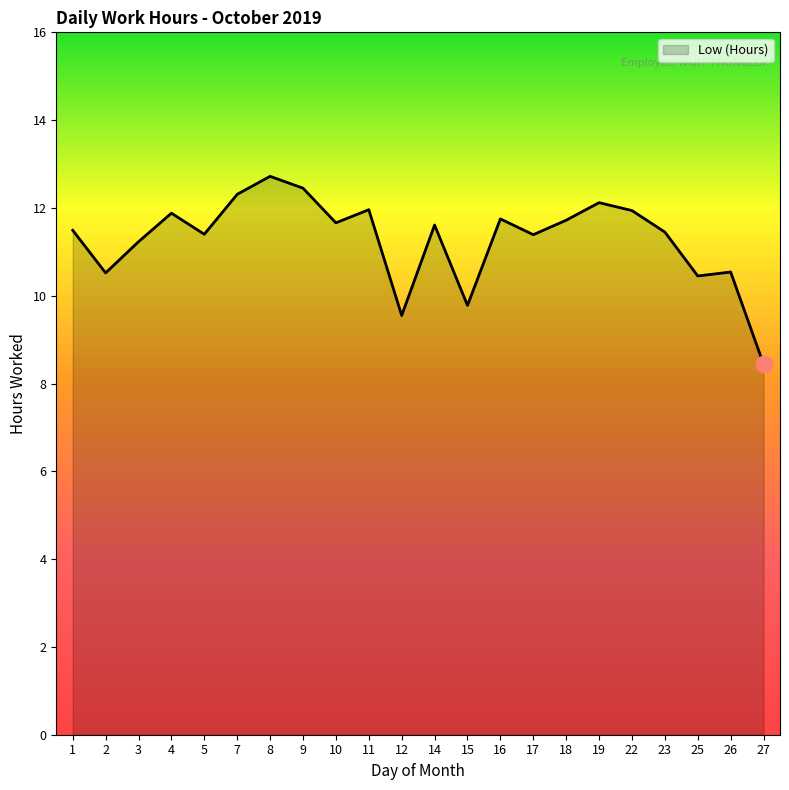

How many values exceed 11?

16